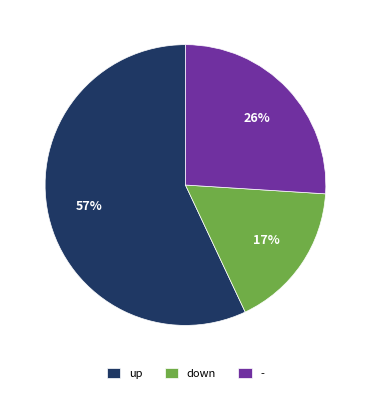

To the nearest percent, what portion does down represent?

17%